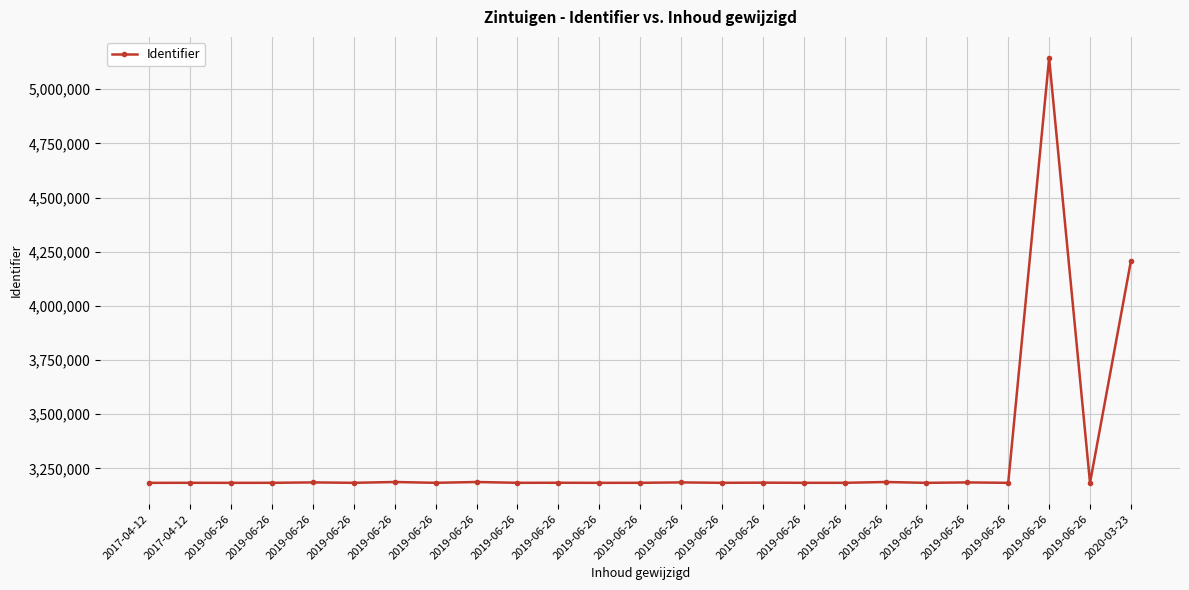

How many lines are shown in the chart?

1